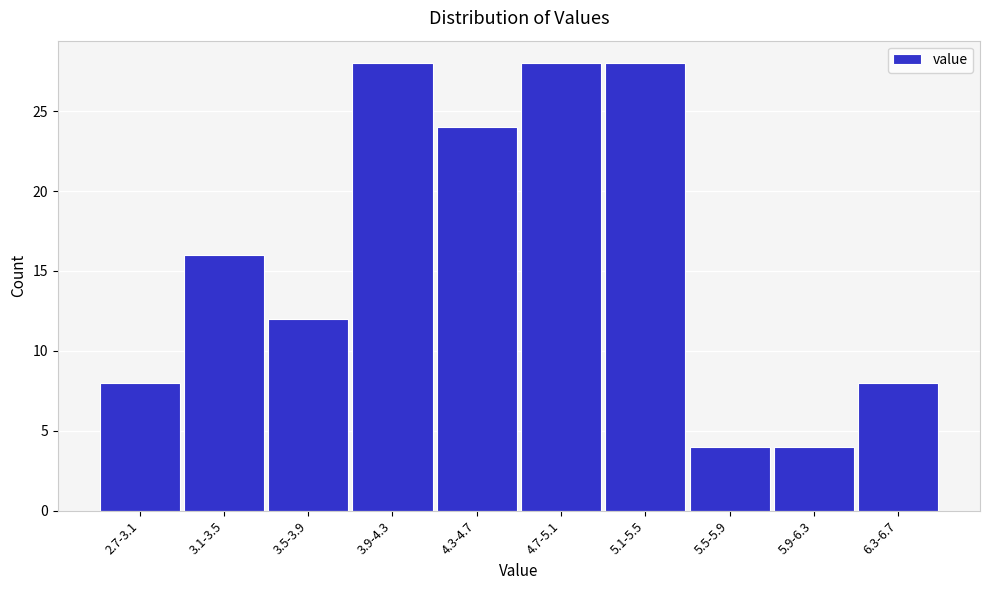

Reading left to right, extract all data points from this chart.

2.7-3.1=8	3.1-3.5=16	3.5-3.9=12	3.9-4.3=28	4.3-4.7=24	4.7-5.1=28	5.1-5.5=28	5.5-5.9=4	5.9-6.3=4	6.3-6.7=8